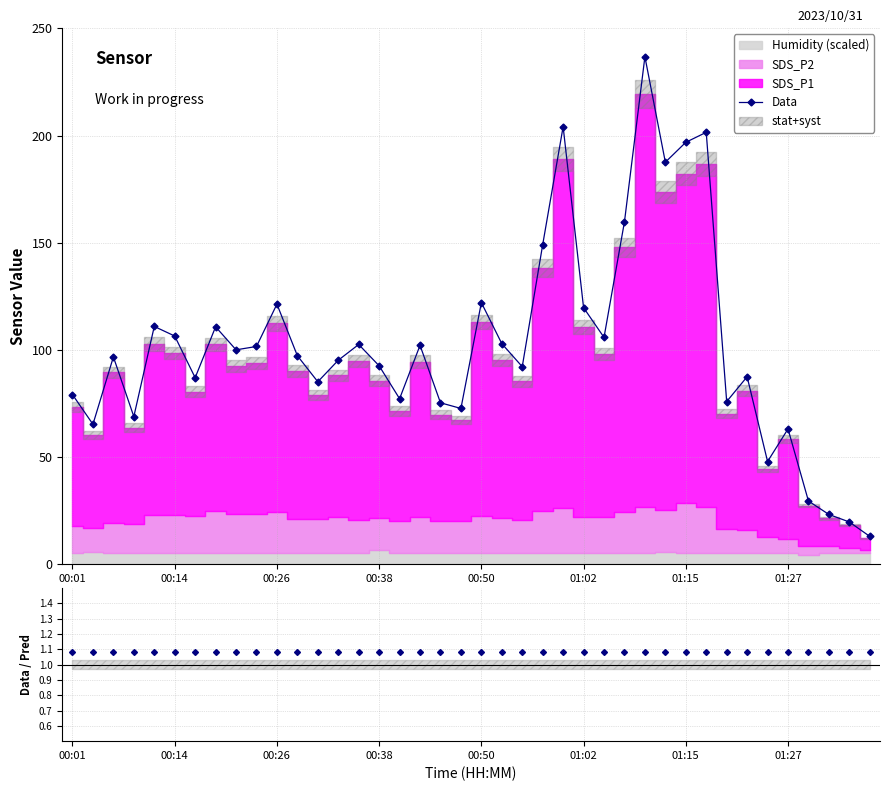

Reading left to right, transcribe all the data shown in this chart.

79.1	65.3	96.7	68.9	110.9	106.5	87.0	110.8	100.0	101.6	121.3	97.3	85.1	95.1	102.5	92.5	77.2	102.1	75.3	72.7	122.0	102.9	92.1	149.1	204.1	119.7	105.8	159.8	236.8	187.6	196.8	201.5	75.9	87.5	47.9	63.1	29.5	23.2	19.7	13.0